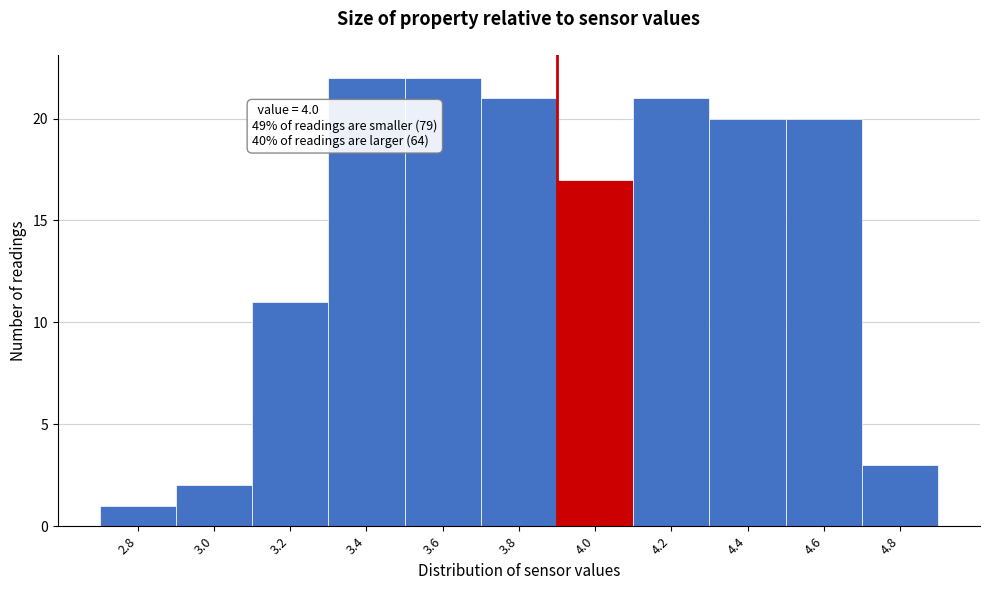

Reading left to right, extract all data points from this chart.

2.8=1	3.0=2	3.2=11	3.4=22	3.6=22	3.8=21	4.0=17	4.2=21	4.4=20	4.6=20	4.8=3